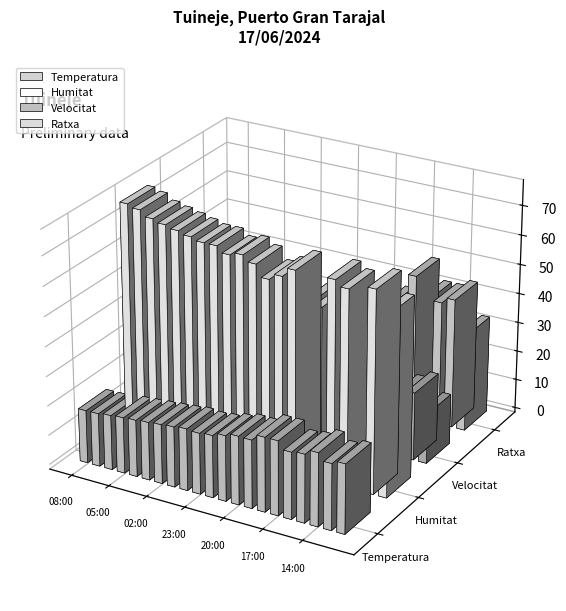

Between 22:00 and 16:00, which is larger?

16:00